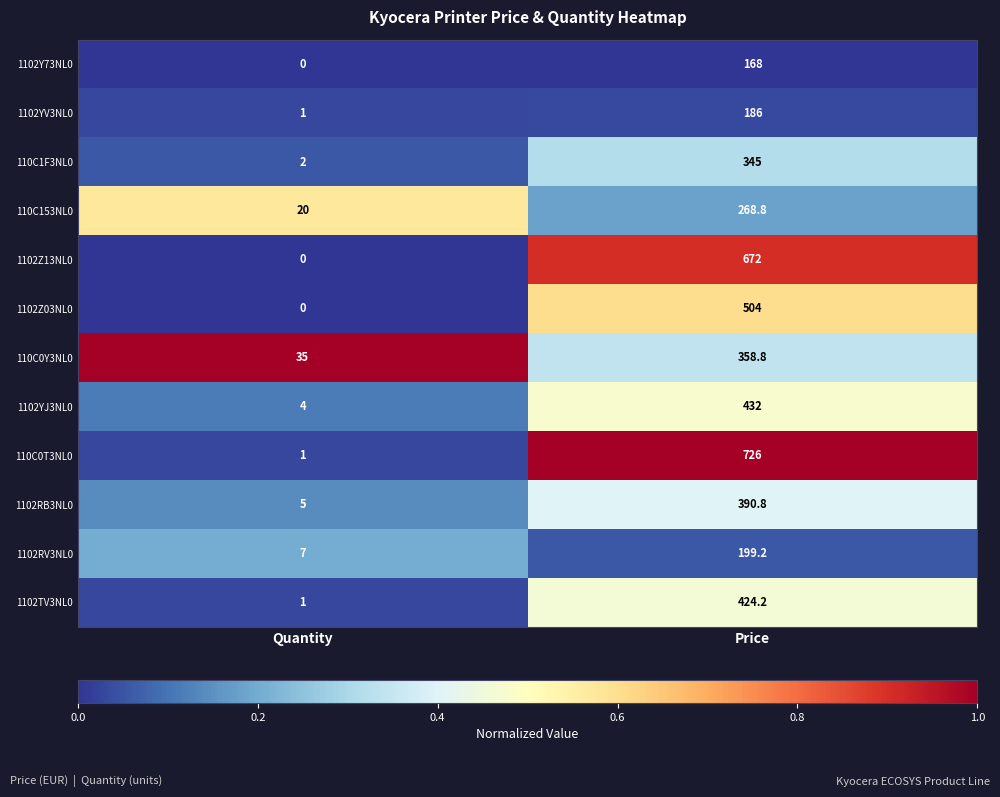

At how many categories does at least one series exceed 0?

2